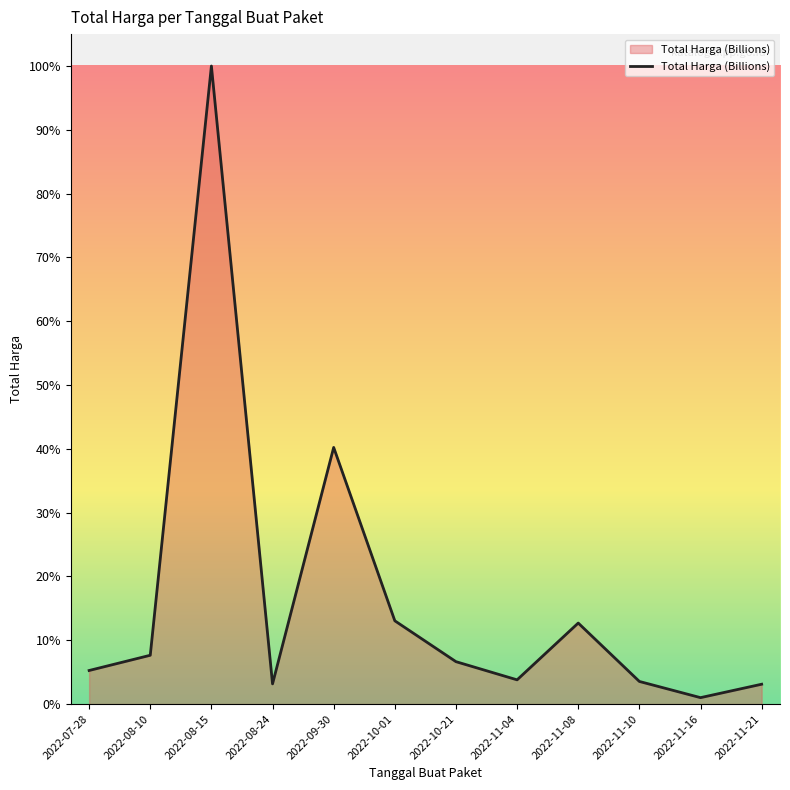

What is the average value?

63232250